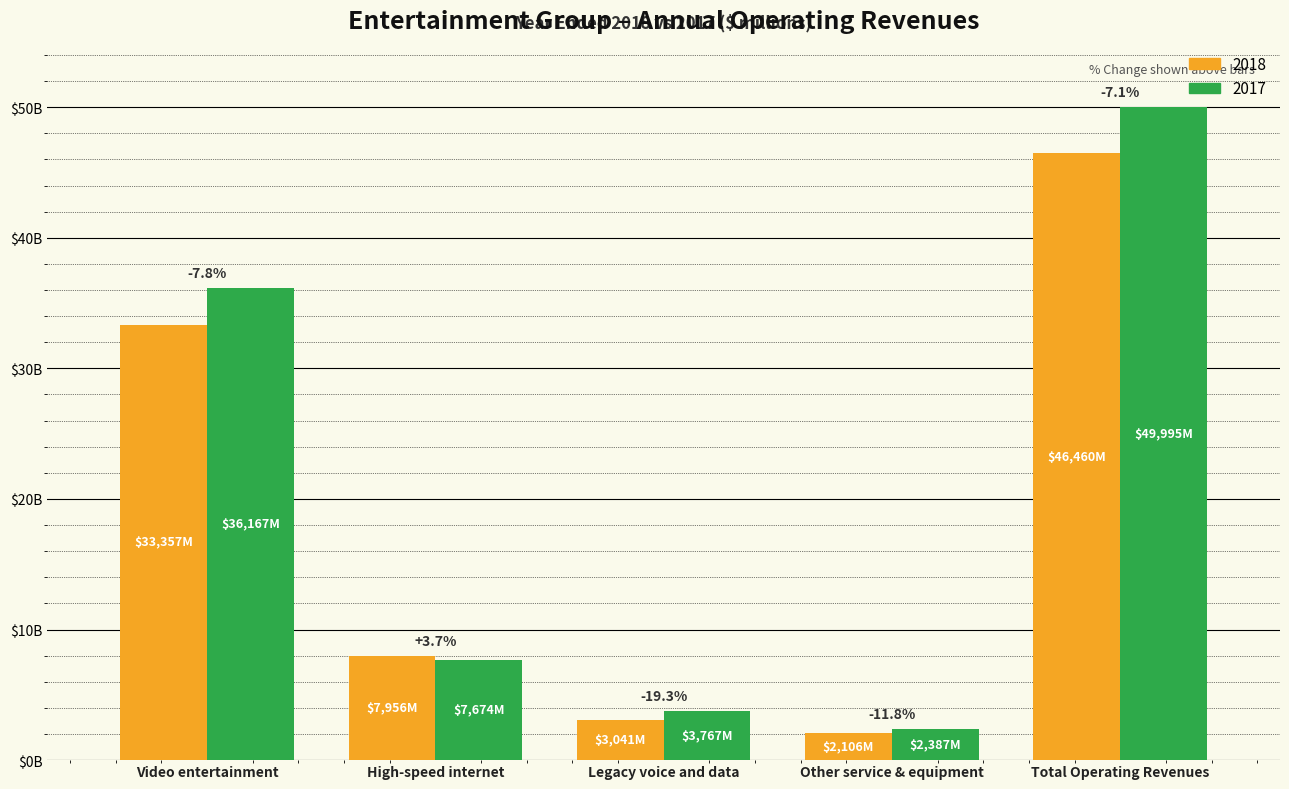

Which series has the largest range (max minus min)?

2017